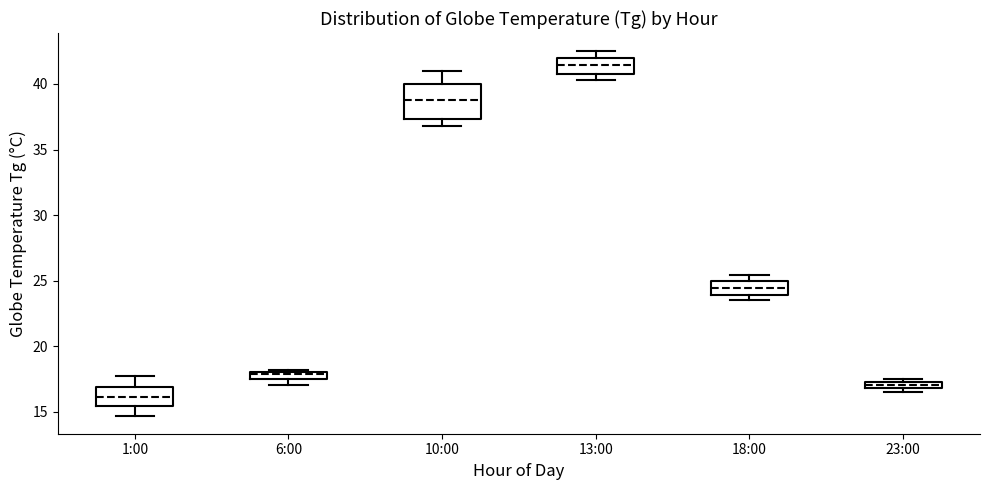

Comparing the boxes themselves (not the whiskers), which one is the tallest?

10:00